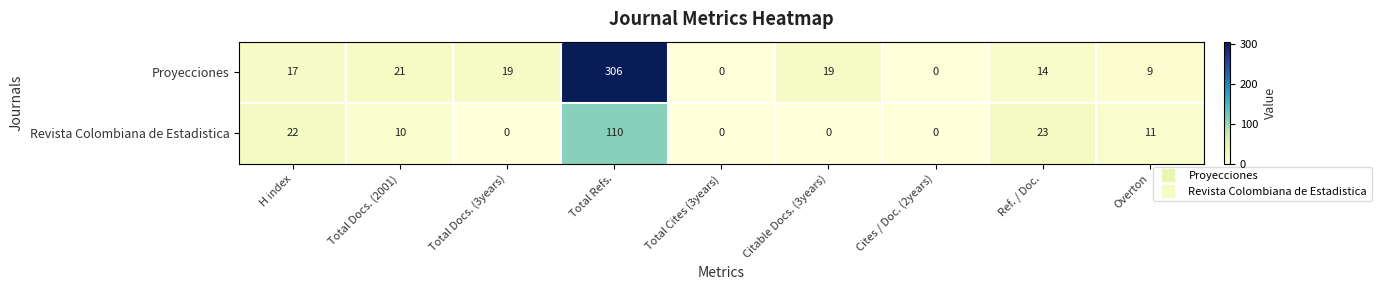

At which category is the sum across all series the highest?

Total Refs.